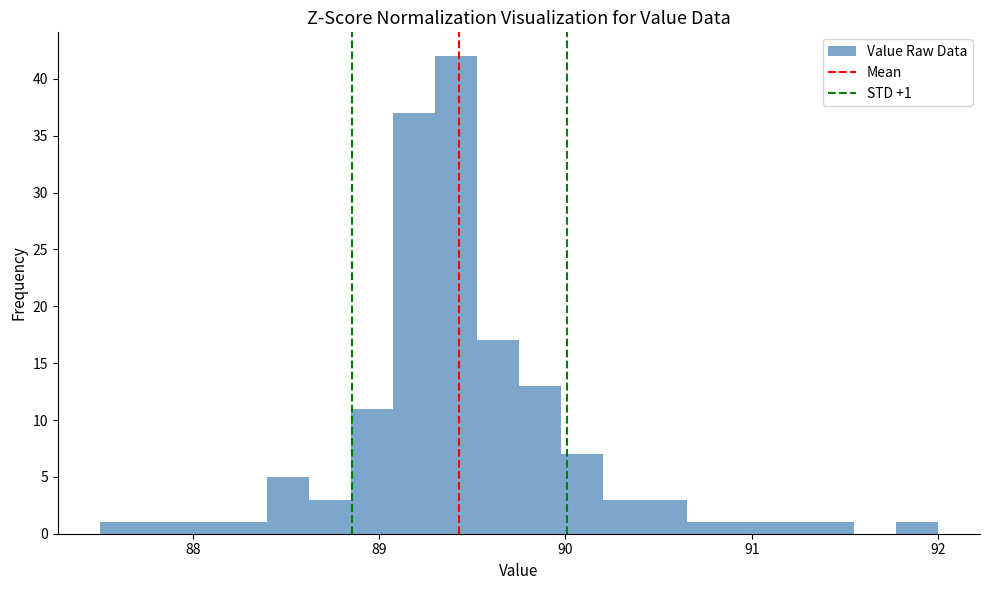

Read against the x-axis, roughly where is the centre of the tallest bar?

89.4